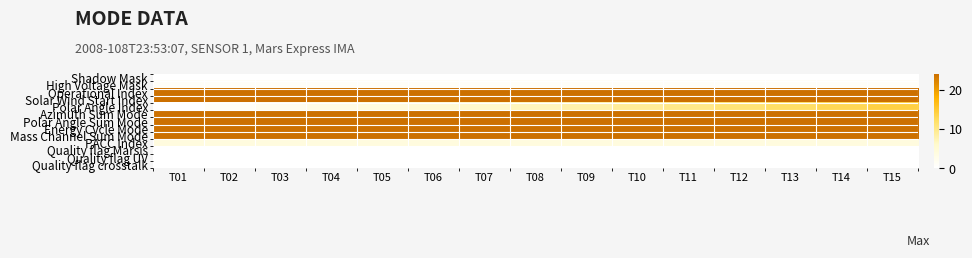

Reading right to left, transcribe all the data shown in this chart.

Shadow Mask: T15=0	T14=0	T13=0	T12=0	T11=0	T10=0	T09=0	T08=0	T07=0	T06=0	T05=0	T04=0	T03=0	T02=0	T01=0
High Voltage Mask: T15=1	T14=1	T13=1	T12=1	T11=1	T10=1	T09=1	T08=1	T07=1	T06=1	T05=1	T04=1	T03=1	T02=1	T01=1
Operational Index: T15=24	T14=24	T13=24	T12=24	T11=24	T10=24	T09=24	T08=24	T07=24	T06=24	T05=24	T04=24	T03=24	T02=24	T01=24
Solar Wind Start Index: T15=24	T14=24	T13=24	T12=24	T11=24	T10=24	T09=24	T08=24	T07=24	T06=24	T05=24	T04=24	T03=24	T02=24	T01=24
Polar Angle Index: T15=14	T14=13	T13=12	T12=11	T11=10	T10=9	T09=8	T08=7	T07=6	T06=5	T05=4	T04=3	T03=2	T02=1	T01=0
Azimuth Sum Mode: T15=24	T14=24	T13=24	T12=24	T11=24	T10=24	T09=24	T08=24	T07=24	T06=24	T05=24	T04=24	T03=24	T02=24	T01=24
Polar Angle Sum Mode: T15=24	T14=24	T13=24	T12=24	T11=24	T10=24	T09=24	T08=24	T07=24	T06=24	T05=24	T04=24	T03=24	T02=24	T01=24
Energy Cycle Mode: T15=24	T14=24	T13=24	T12=24	T11=24	T10=24	T09=24	T08=24	T07=24	T06=24	T05=24	T04=24	T03=24	T02=24	T01=24
Mass Channel Sum Mode: T15=24	T14=24	T13=24	T12=24	T11=24	T10=24	T09=24	T08=24	T07=24	T06=24	T05=24	T04=24	T03=24	T02=24	T01=24
PACC Index: T15=4	T14=4	T13=4	T12=4	T11=4	T10=4	T09=4	T08=4	T07=4	T06=4	T05=4	T04=4	T03=4	T02=4	T01=4
Quality flag Marsis: T15=0	T14=0	T13=0	T12=0	T11=0	T10=0	T09=0	T08=0	T07=0	T06=0	T05=0	T04=0	T03=0	T02=0	T01=0
Quality flag UV: T15=0	T14=0	T13=0	T12=0	T11=0	T10=0	T09=0	T08=0	T07=0	T06=0	T05=0	T04=0	T03=0	T02=0	T01=0
Quality flag crosstalk: T15=0	T14=0	T13=0	T12=0	T11=0	T10=0	T09=0	T08=0	T07=0	T06=0	T05=0	T04=0	T03=0	T02=0	T01=0